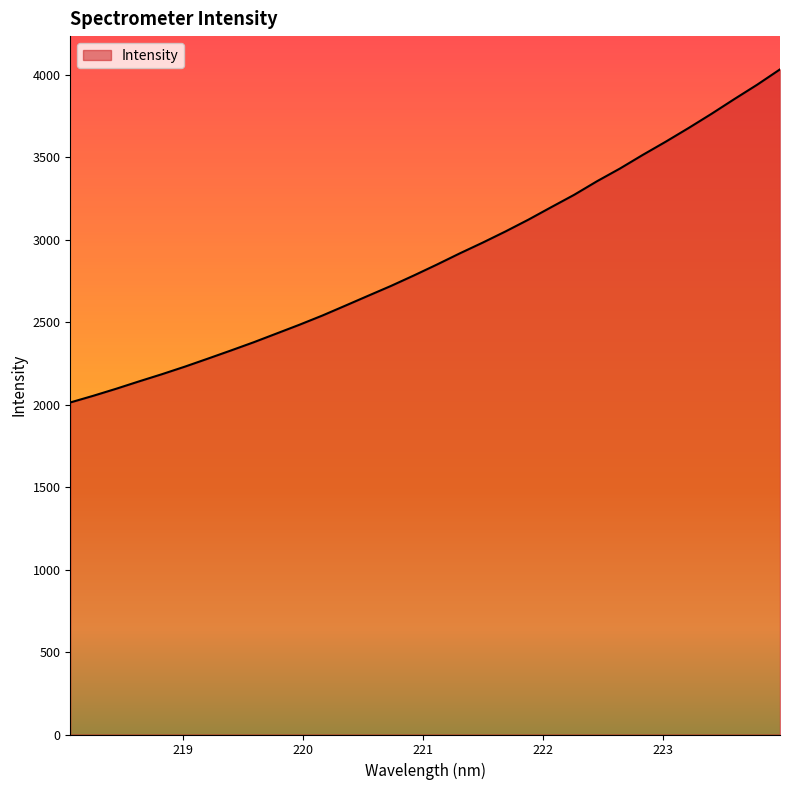

What is the smallest value displayed?

2013.5